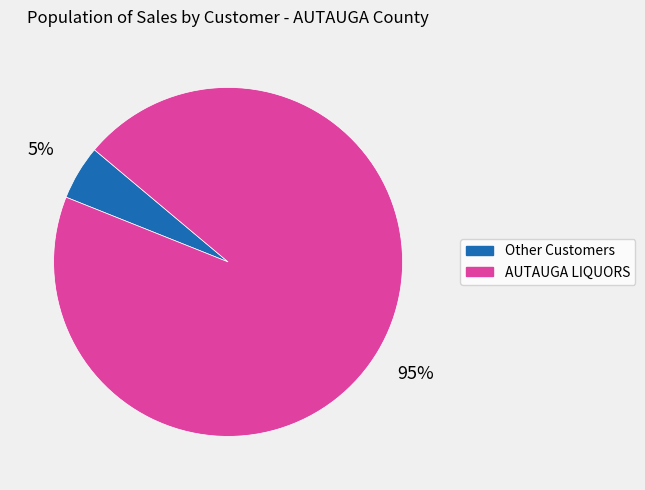

To the nearest percent, what is the average slice percentage?

50%